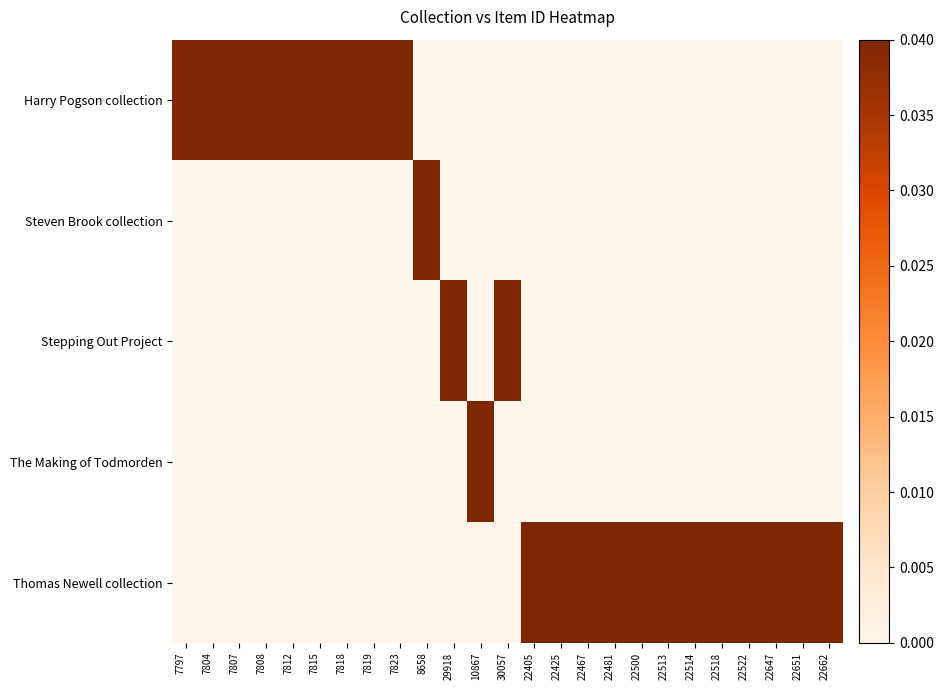

Which series has the largest total across all categories?

Thomas Newell collection